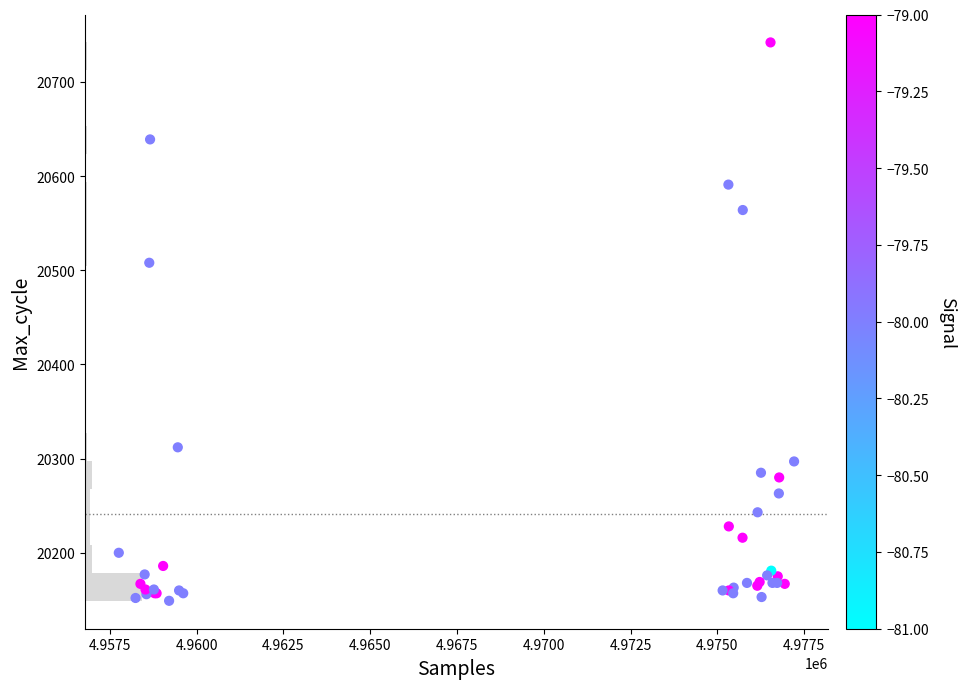

What Y value in the scatter plot is closest to 20445?

20508